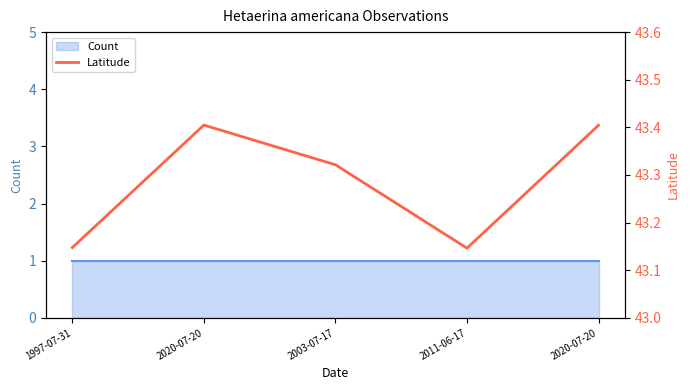

What is the greatest value displayed?

43.4